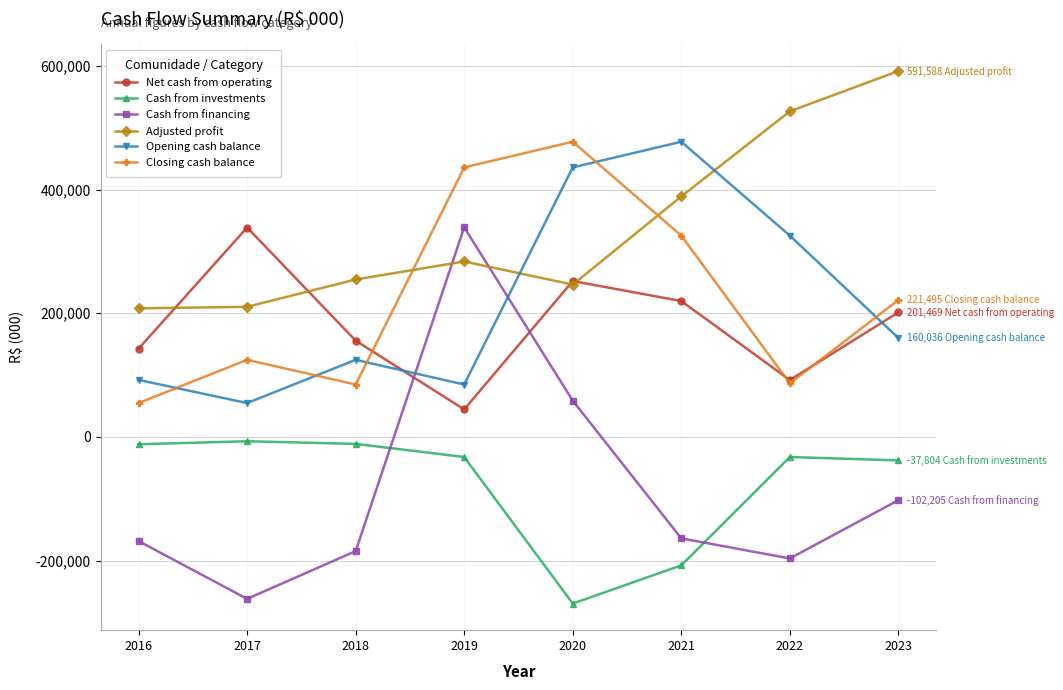

How many interior local peaks does the Closing cash balance series have?

2